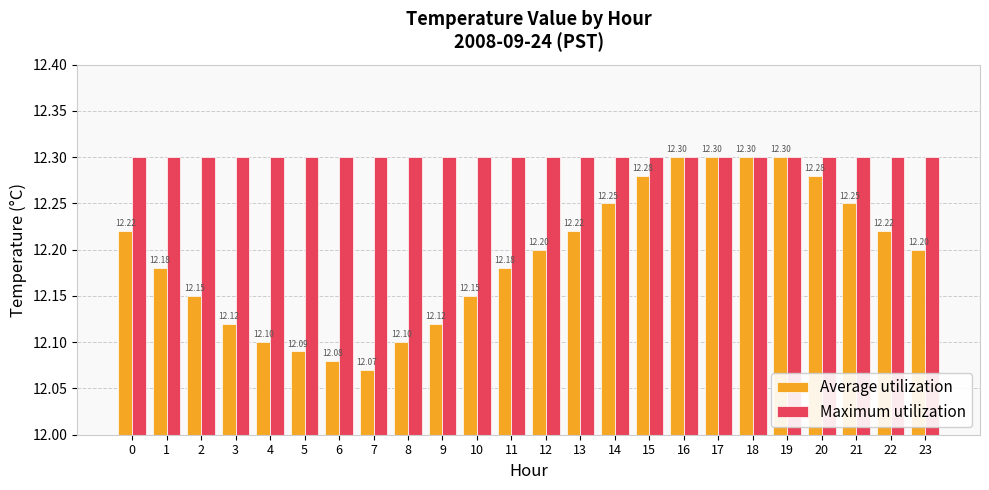

Which series has the largest total across all categories?

Maximum utilization